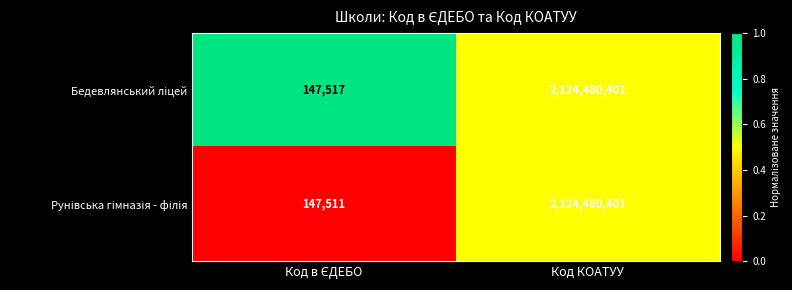

At which category is the sum across all series the highest?

Код КОАТУУ